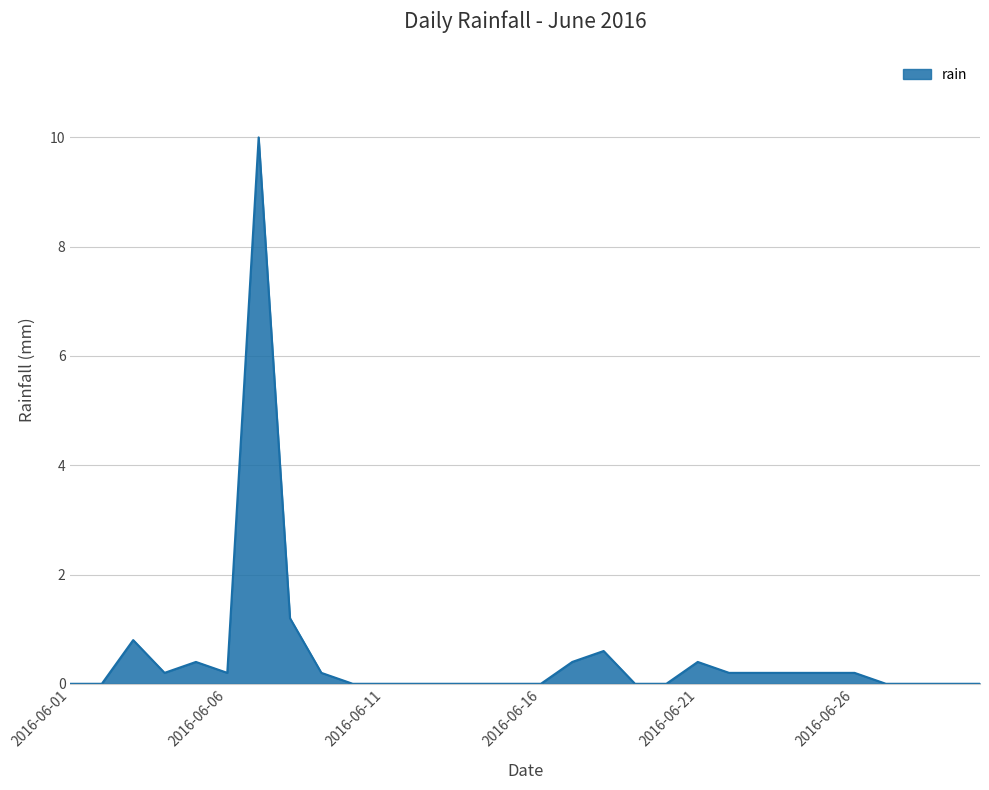

What is the difference between the maximum and minimum values?

10.0